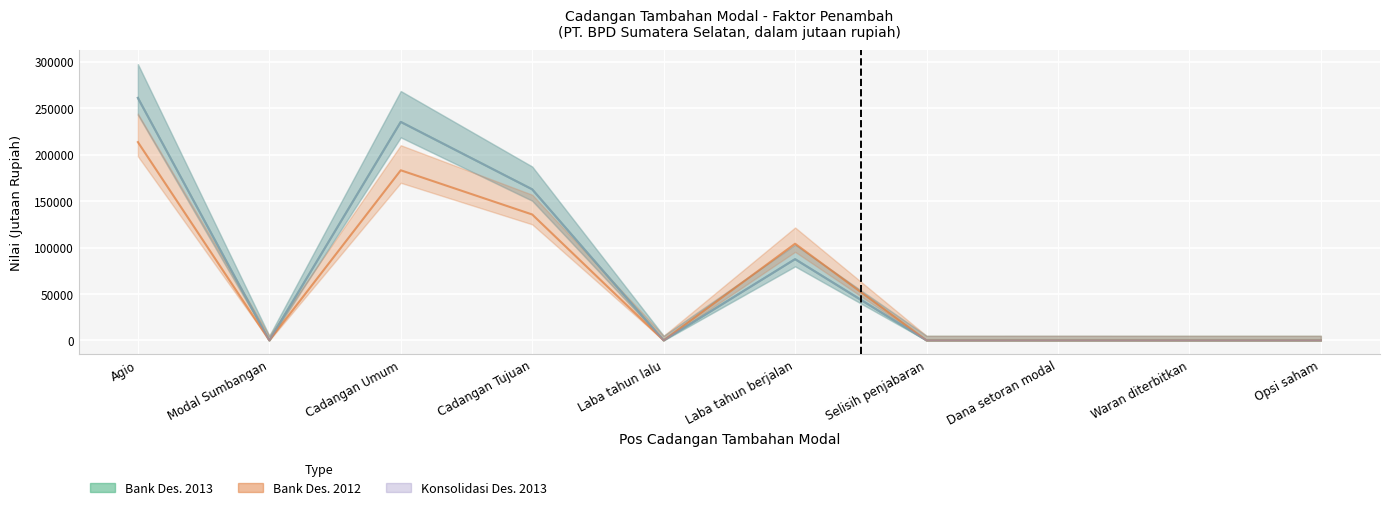

What is the maximum value shown in the chart?

261007